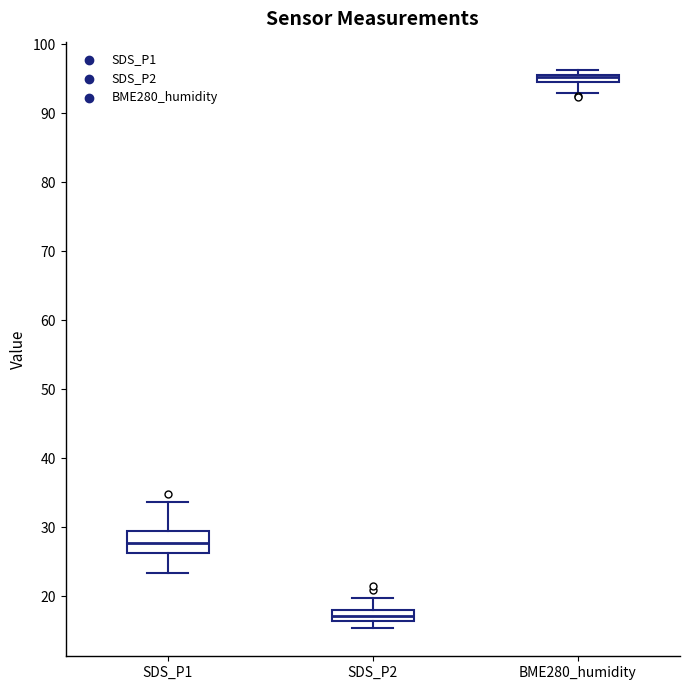

Comparing the boxes themselves (not the whiskers), which one is the tallest?

SDS_P1